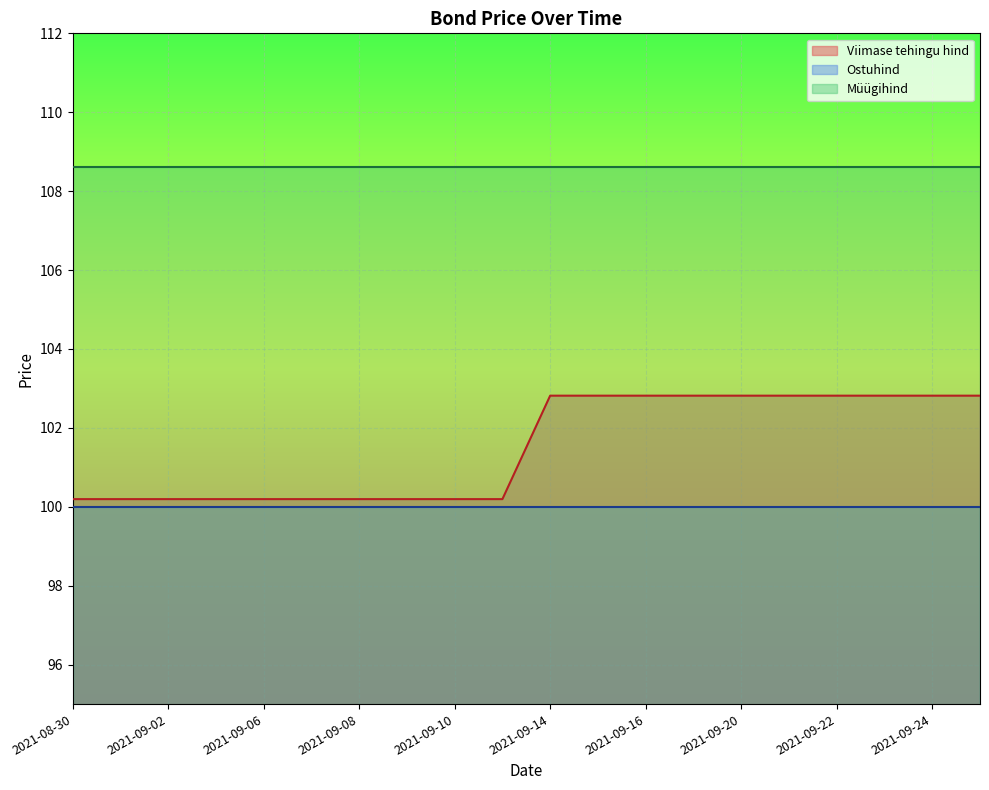

Is it true that Ostuhind equals 100.0 at 2021-09-23?

True